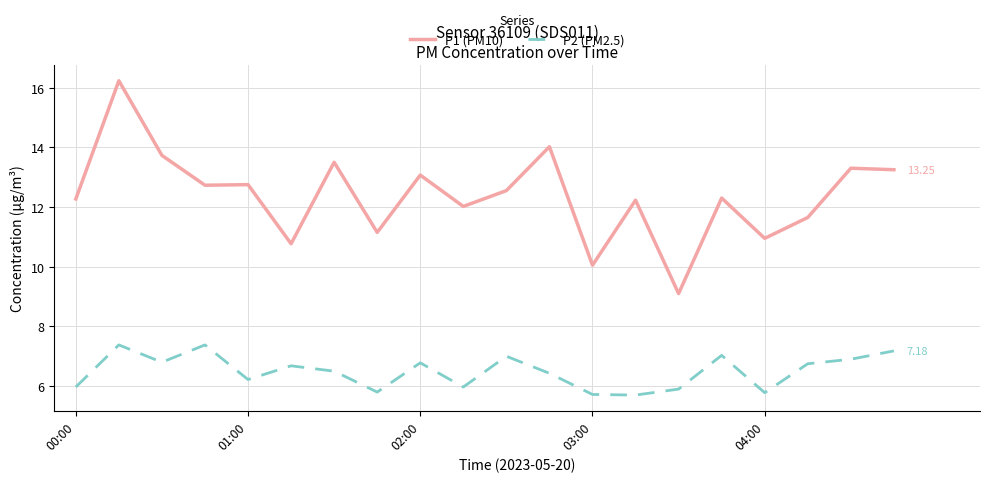

List the series in order of their peak value, lowest first.

P2 (PM2.5), P1 (PM10)